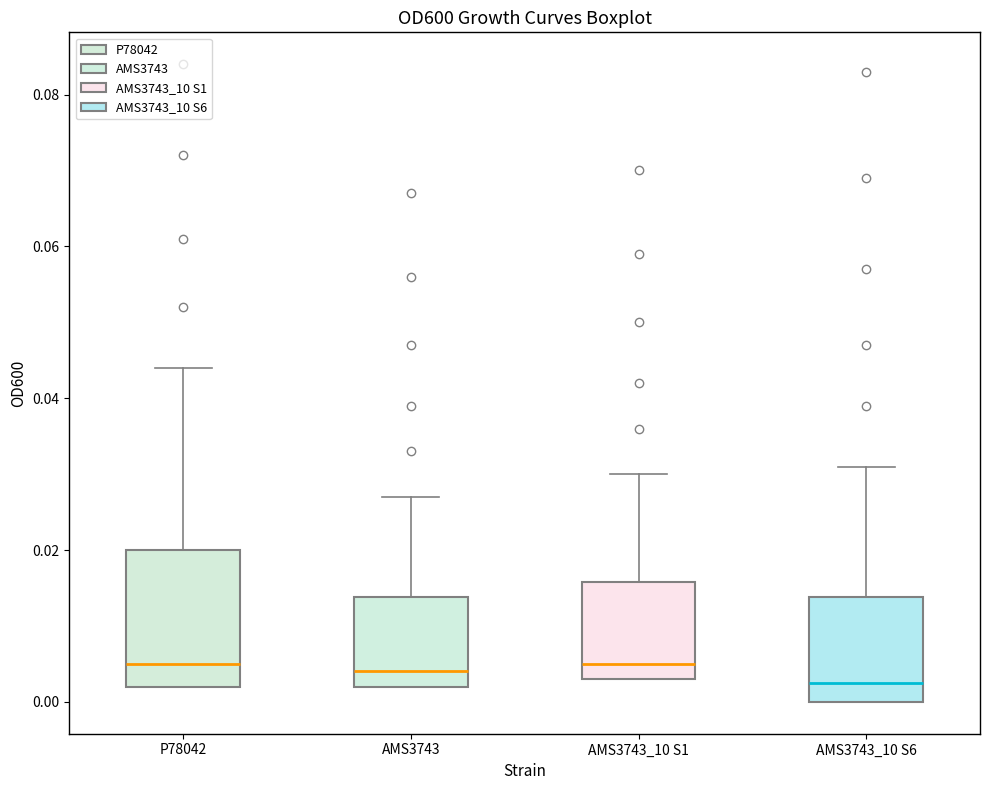

Reading left to right, read every box against the y-axis: the position of its median line, the range the box covers, and the ends of its whiskers. The values are not printed on the chart, so give them approximately, as read against the axis.

P78042: median 0.006, box 0.002 to 0.020, whiskers 0.002 to 0.044
AMS3743: median 0.004, box 0.002 to 0.014, whiskers 0.002 to 0.028
AMS3743_10 S1: median 0.006, box 0.004 to 0.016, whiskers 0.004 to 0.030
AMS3743_10 S6: median 0.002, box 0.000 to 0.014, whiskers 0.000 to 0.032